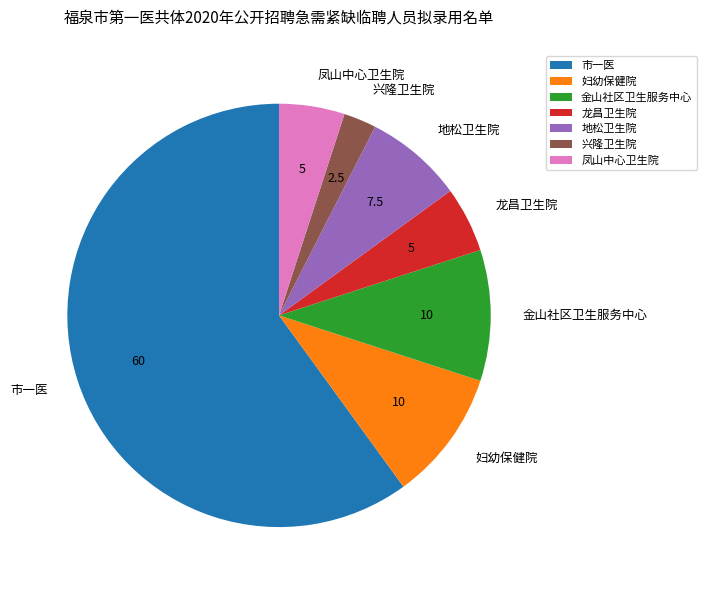

Which has a higher value, 市一医 or 龙昌卫生院?

市一医